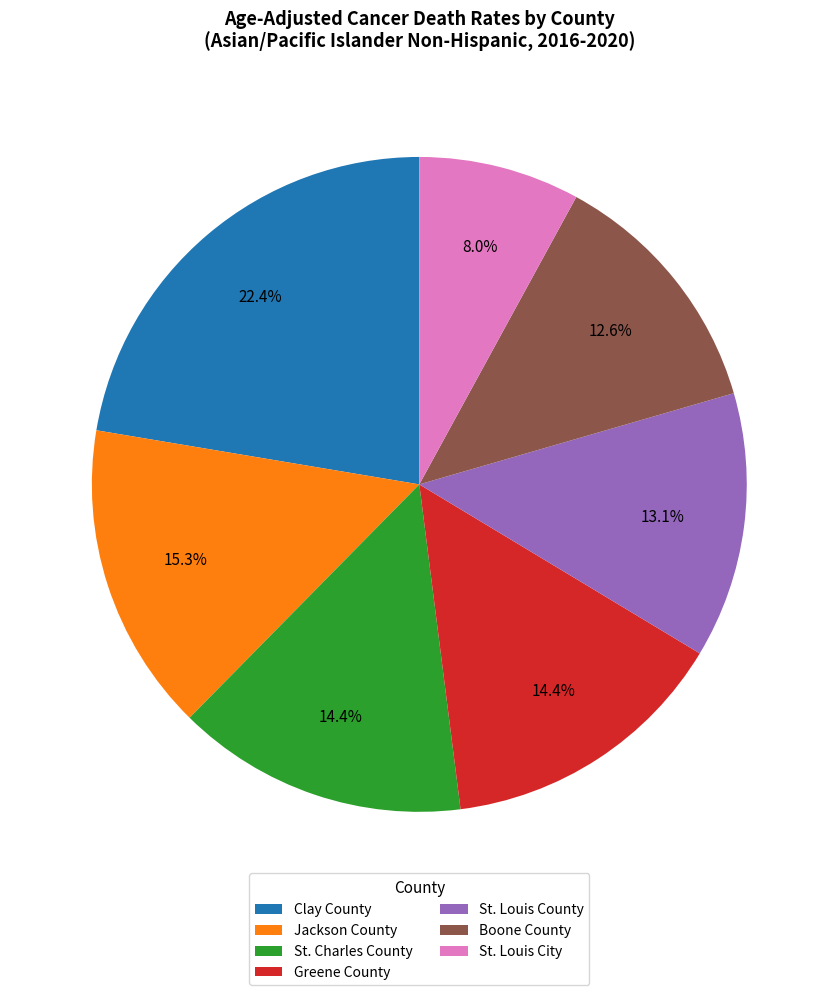

Is it true that St. Louis City is 8% of the pie?

True